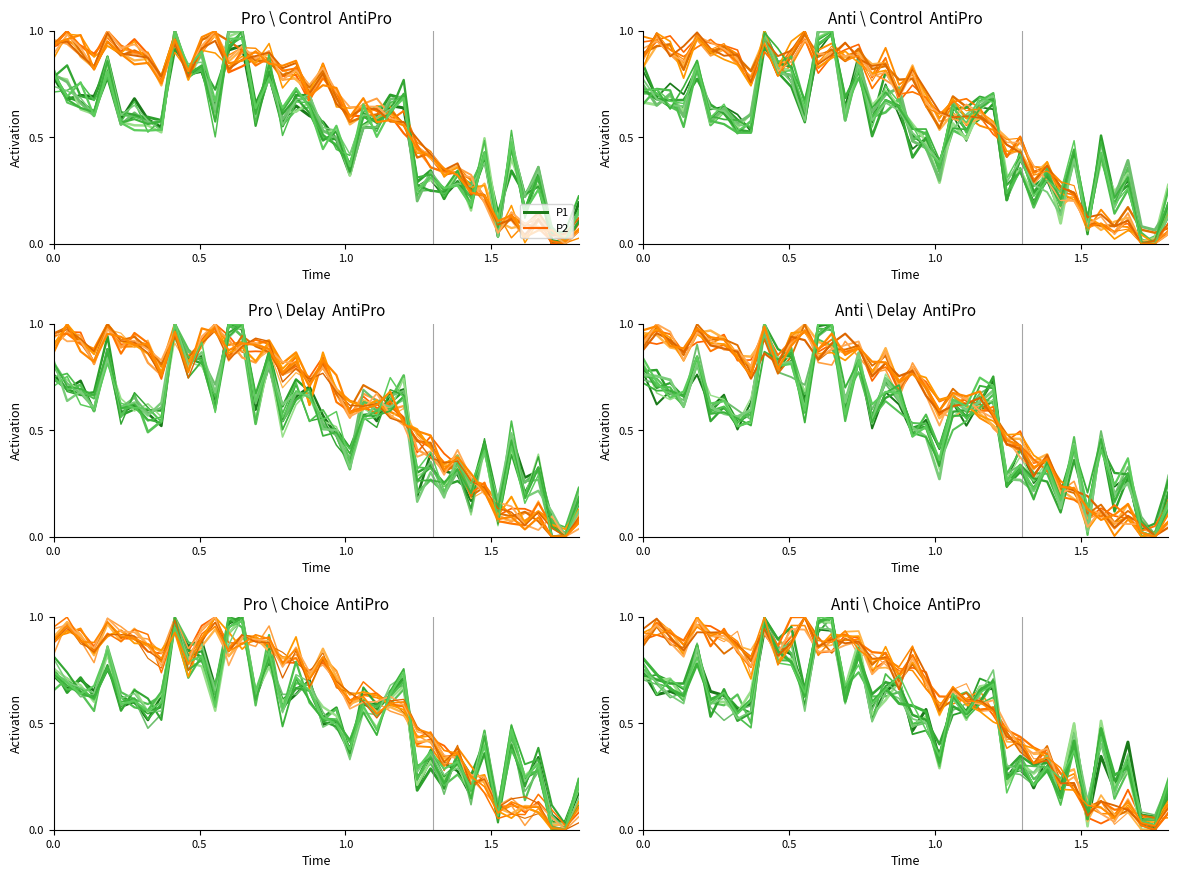

Which series has the largest range (max minus min)?

P2